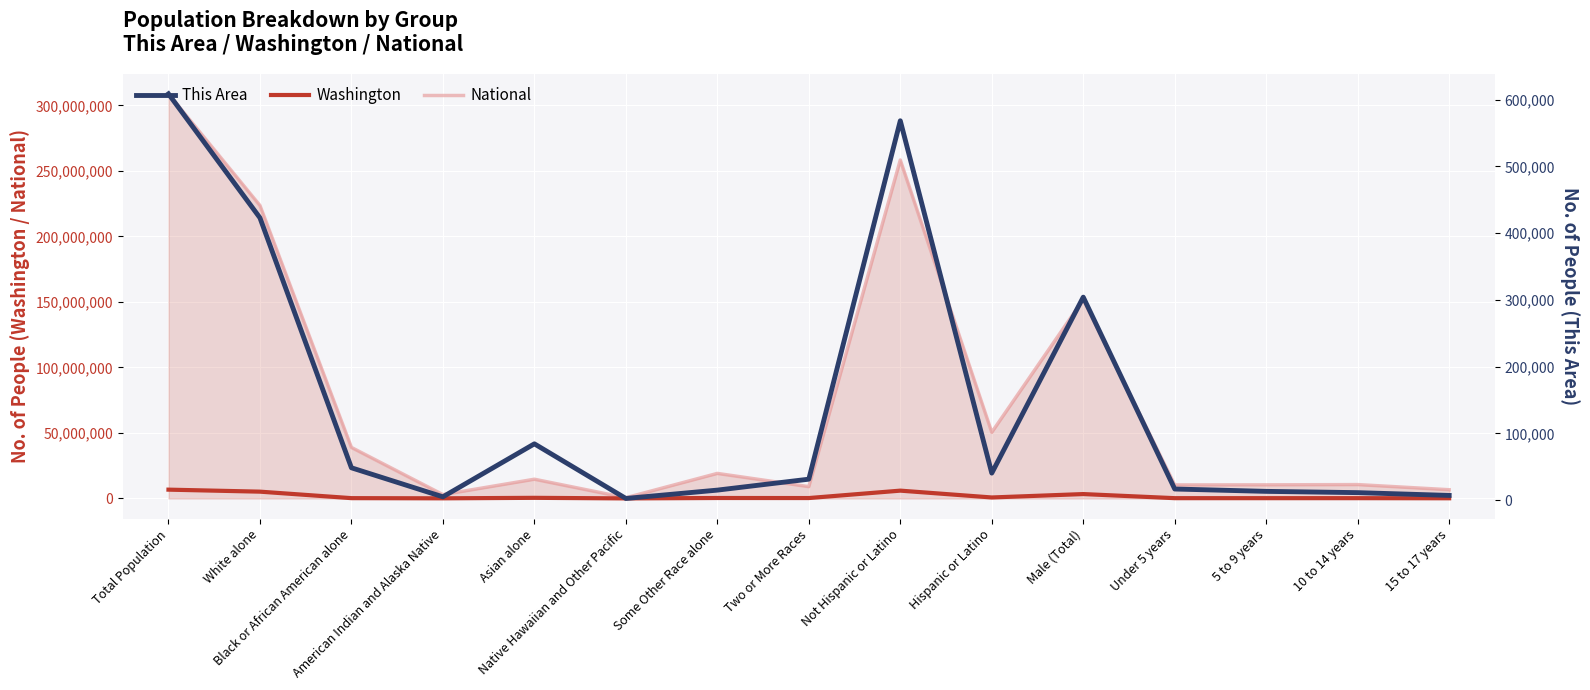

At Two or More Races, list the series in order from largest to smallest.

National, Washington, This Area